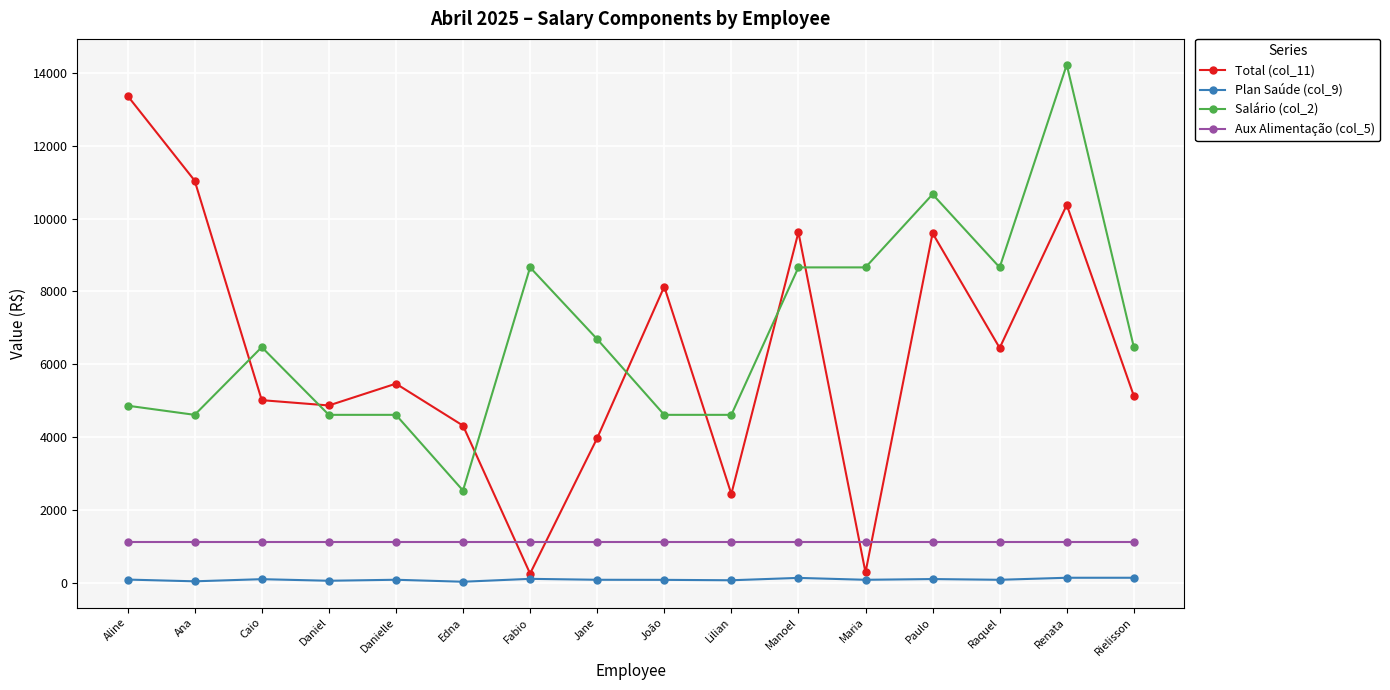

What is the highest value of the Aux Alimentação (col_5) series?

1135.3